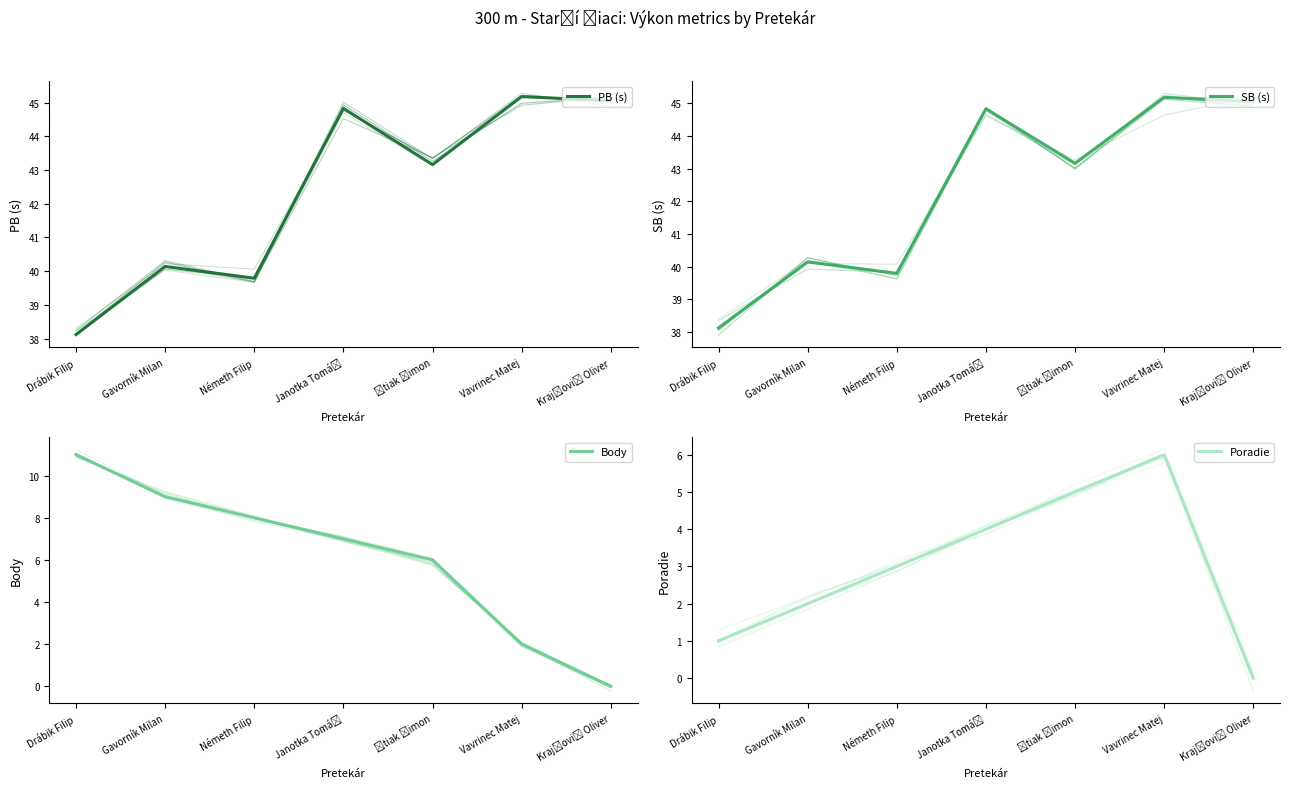

What is the label of the 1st point from the left?

Drábik Filip